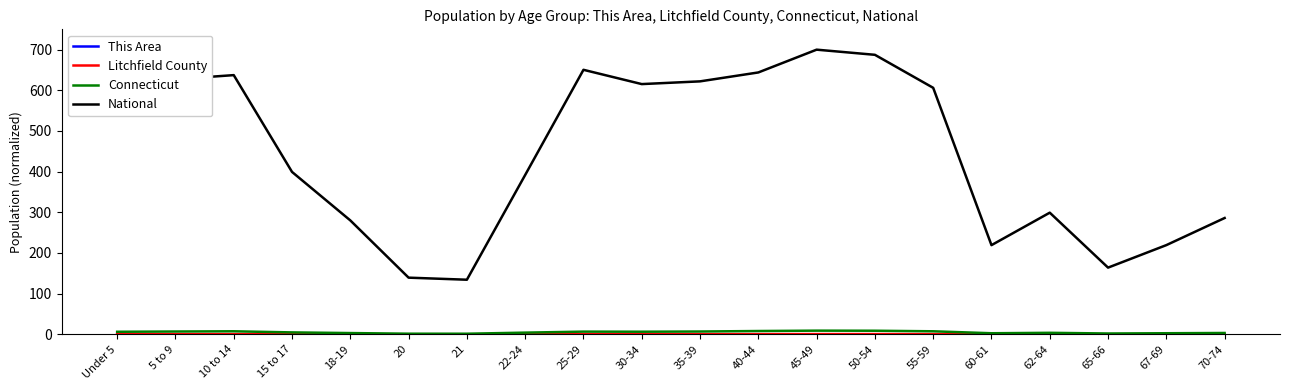

Is this an area chart (filled region under the line)?

No